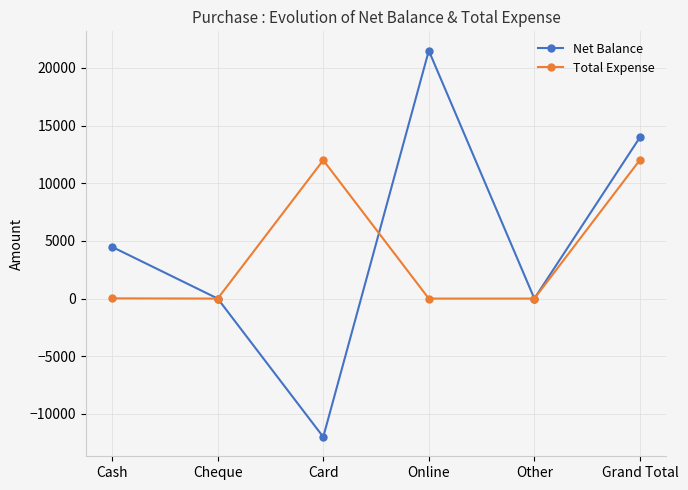

How many data points in Total Expense are less than 20?

3